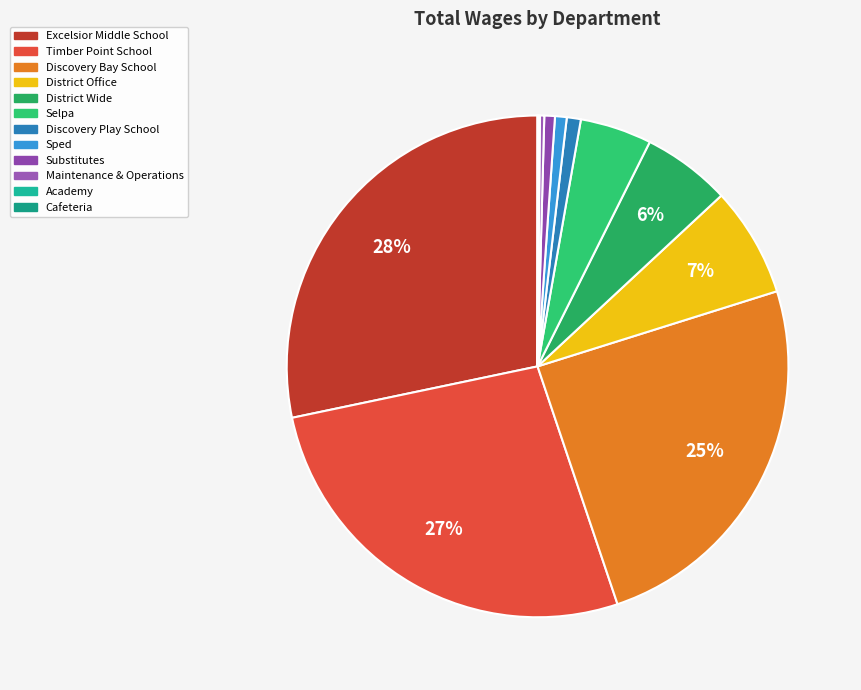

Between Discovery Bay School and Timber Point School, which is larger?

Timber Point School